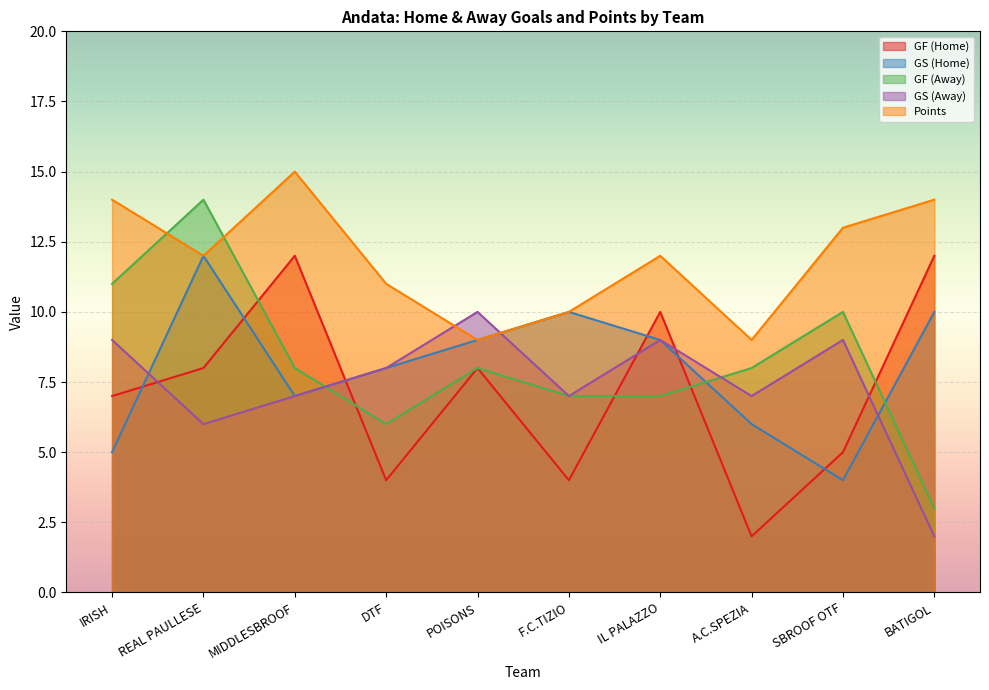

The value of GF (Home) at BATIGOL is 20. True or false?

False